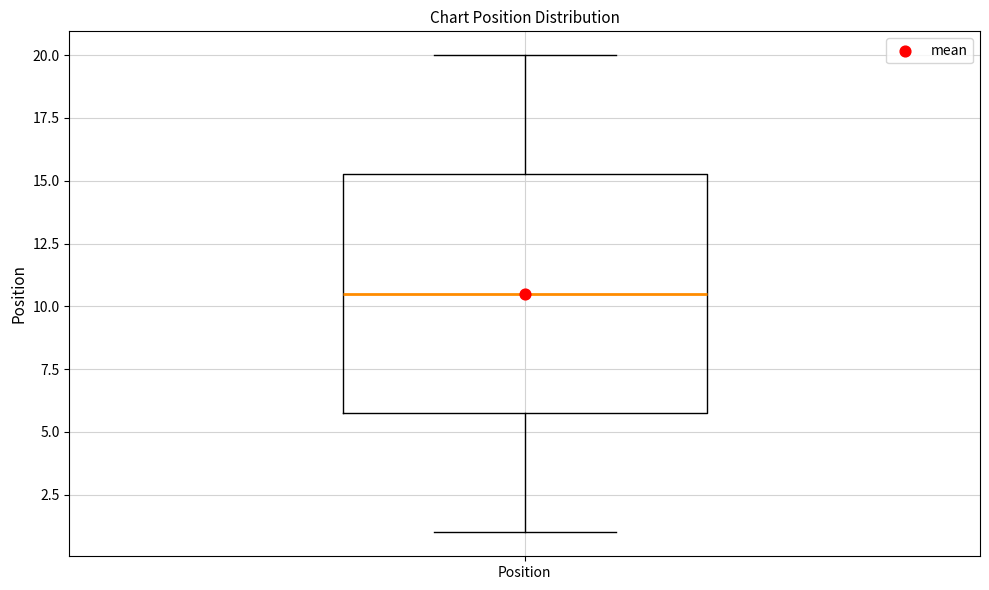

Where does the median line of the box for Position sit on the y-axis? The values are not printed on the chart, so give them approximately, as read against the axis.

10.5